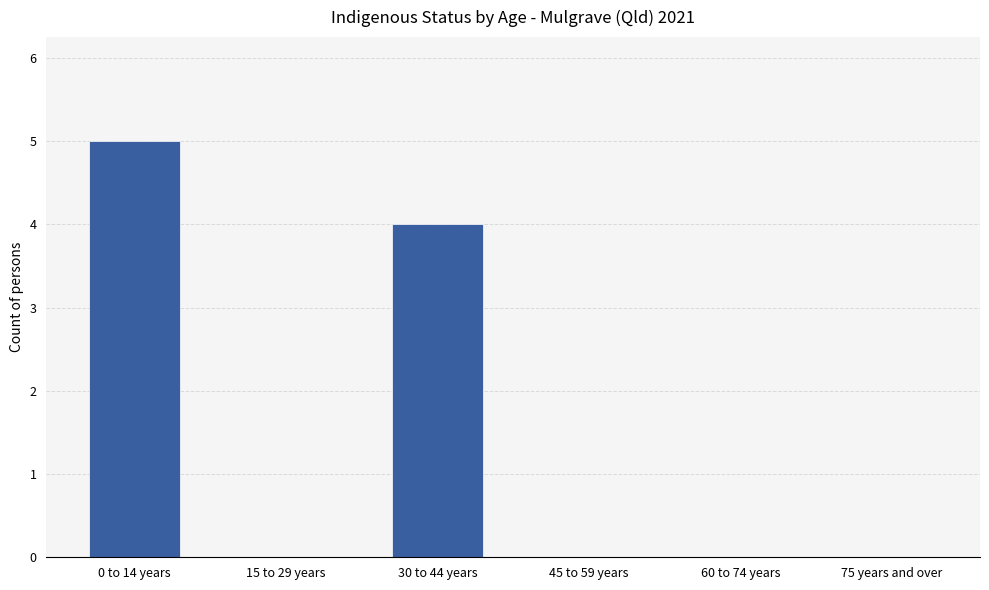

The value at 60 to 74 years is -3. True or false?

False